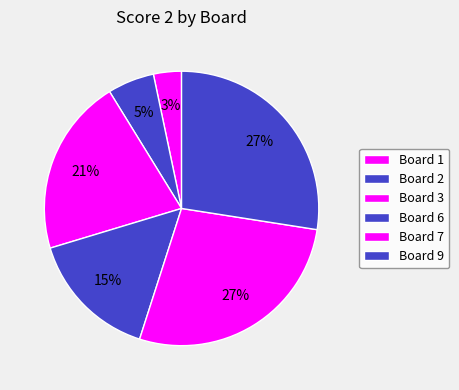

Which category has the biggest portion of the pie?

7